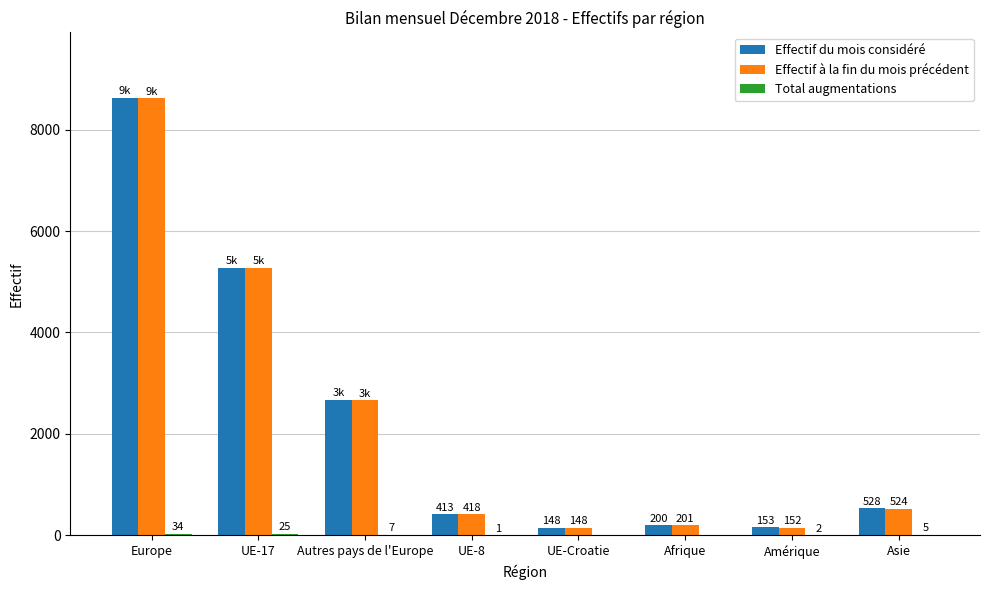

What is the greatest value displayed?

8626